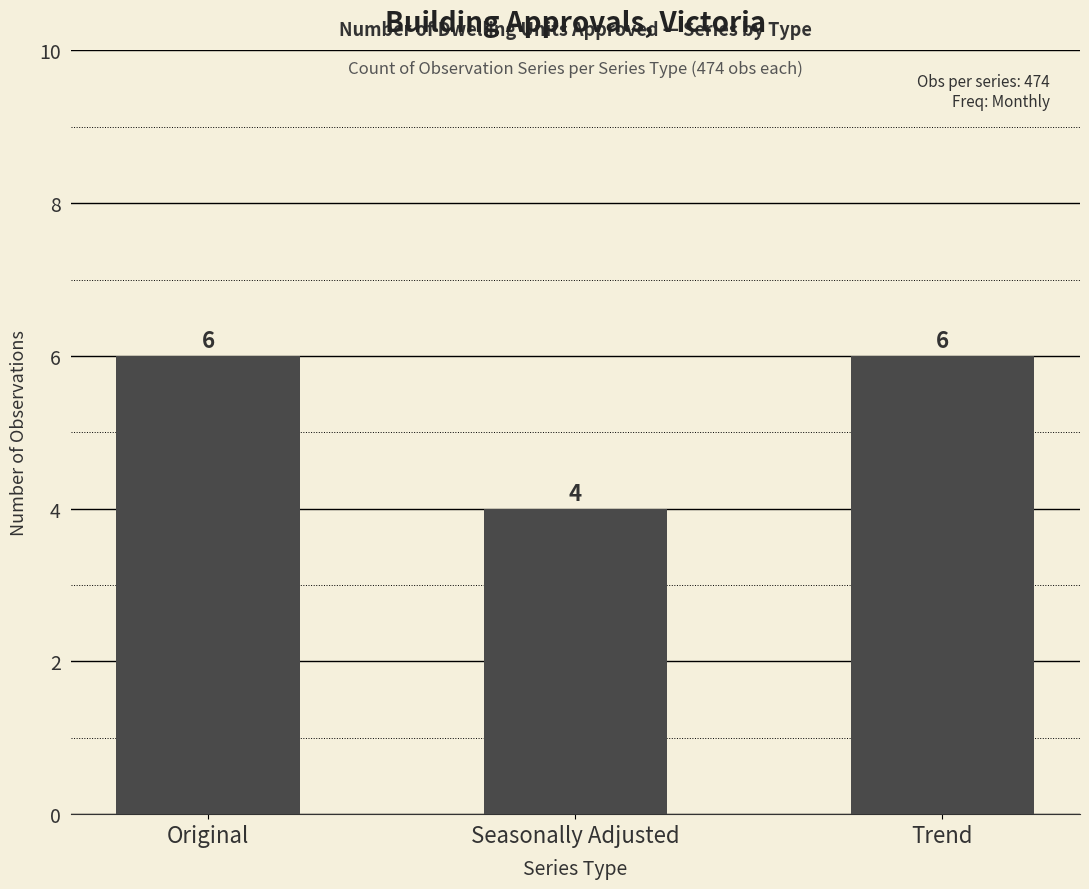

Reading left to right, transcribe all the data shown in this chart.

6	4	6